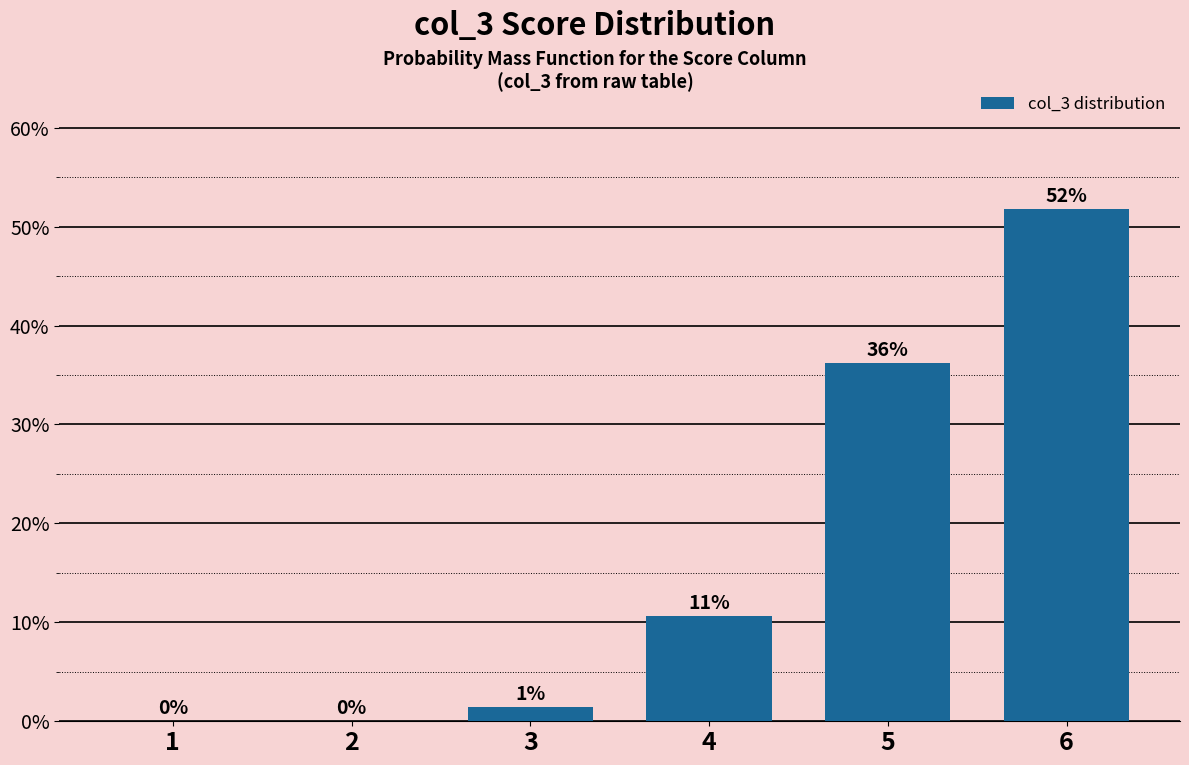

Where is the data nearest to the value 25?

5